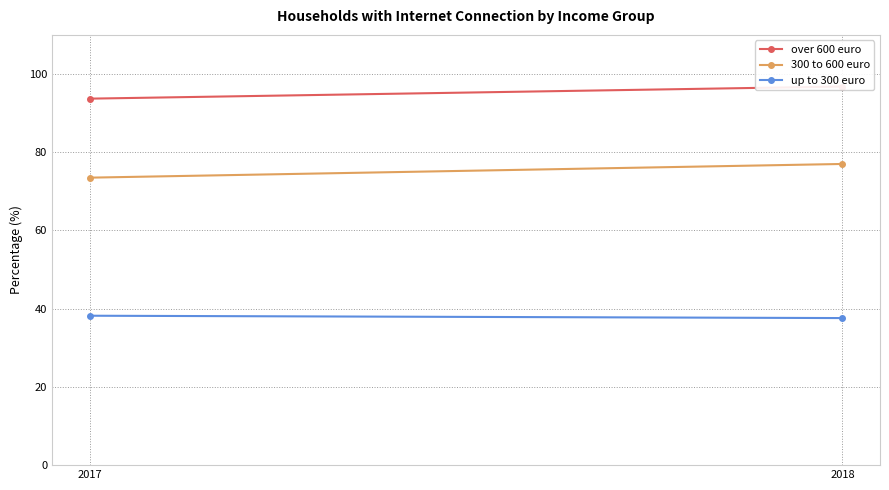

Reading right to left, what are all the values shown in this chart?

over 600 euro: 2018=96.8	2017=93.7
300 to 600 euro: 2018=77.0	2017=73.5
up to 300 euro: 2018=37.6	2017=38.2